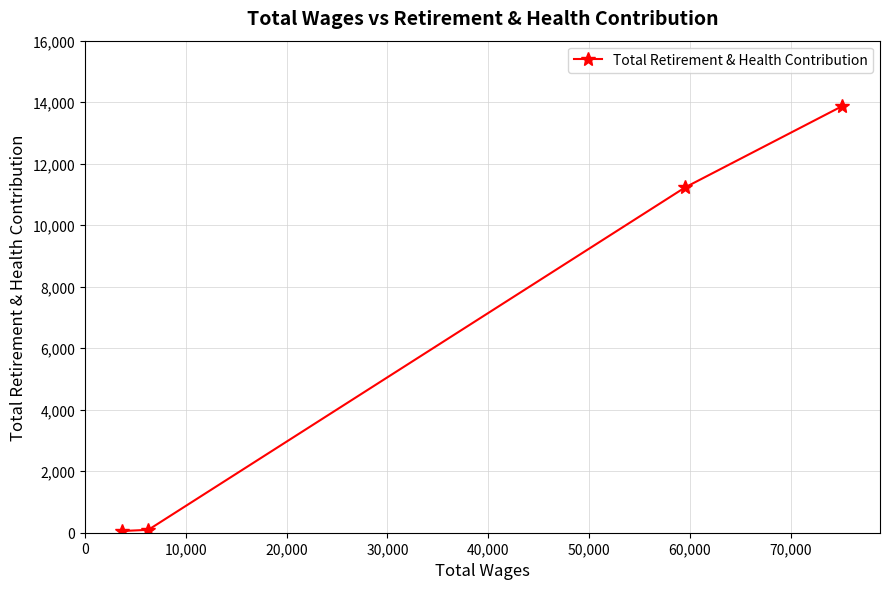

What is the sum of all values?

25252